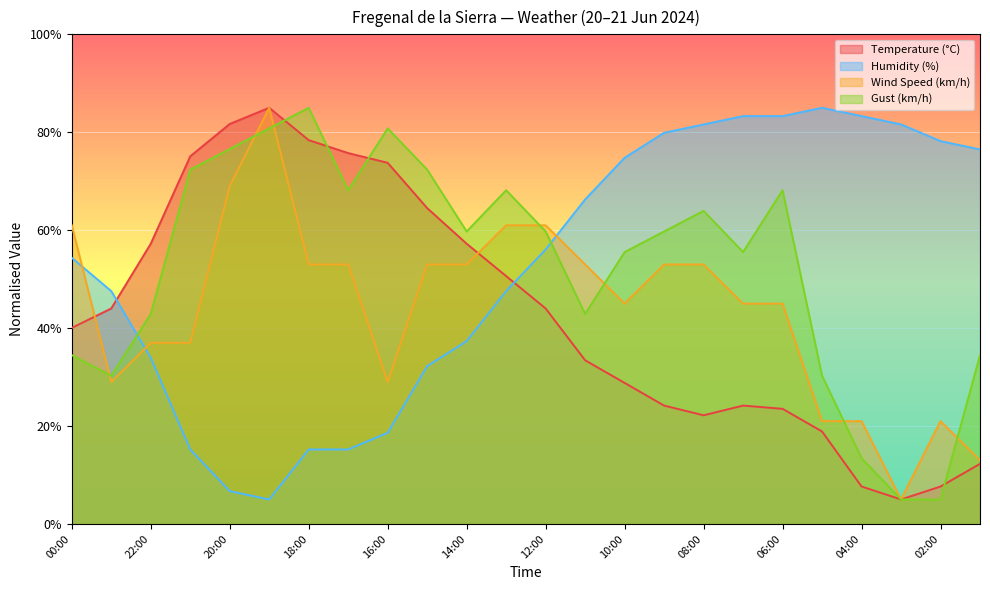

At which category does Temperature (°C) reach its first local valley?

08:00